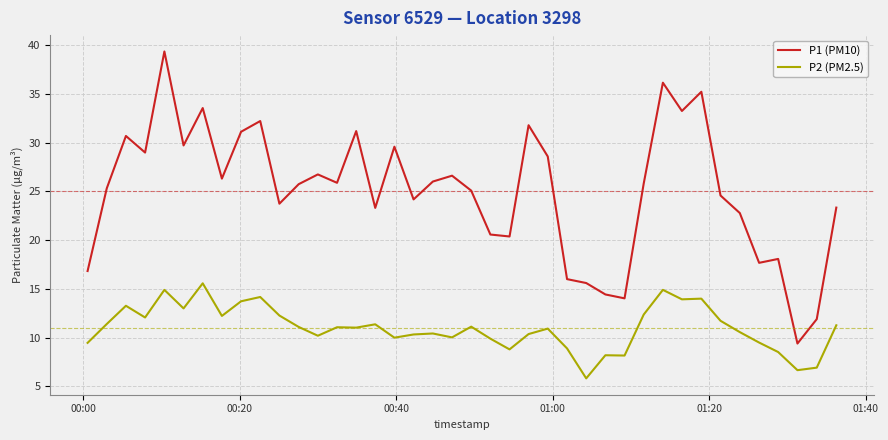

What are all the series names shown in the legend?

P1 (PM10), P2 (PM2.5)